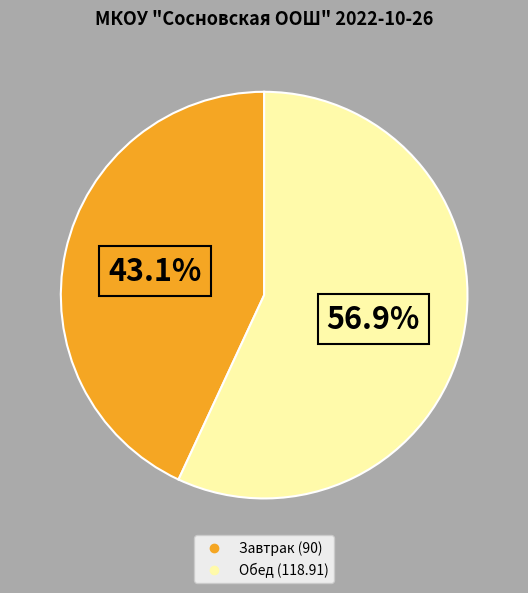

How much of the chart is everything except Обед?

43.1%